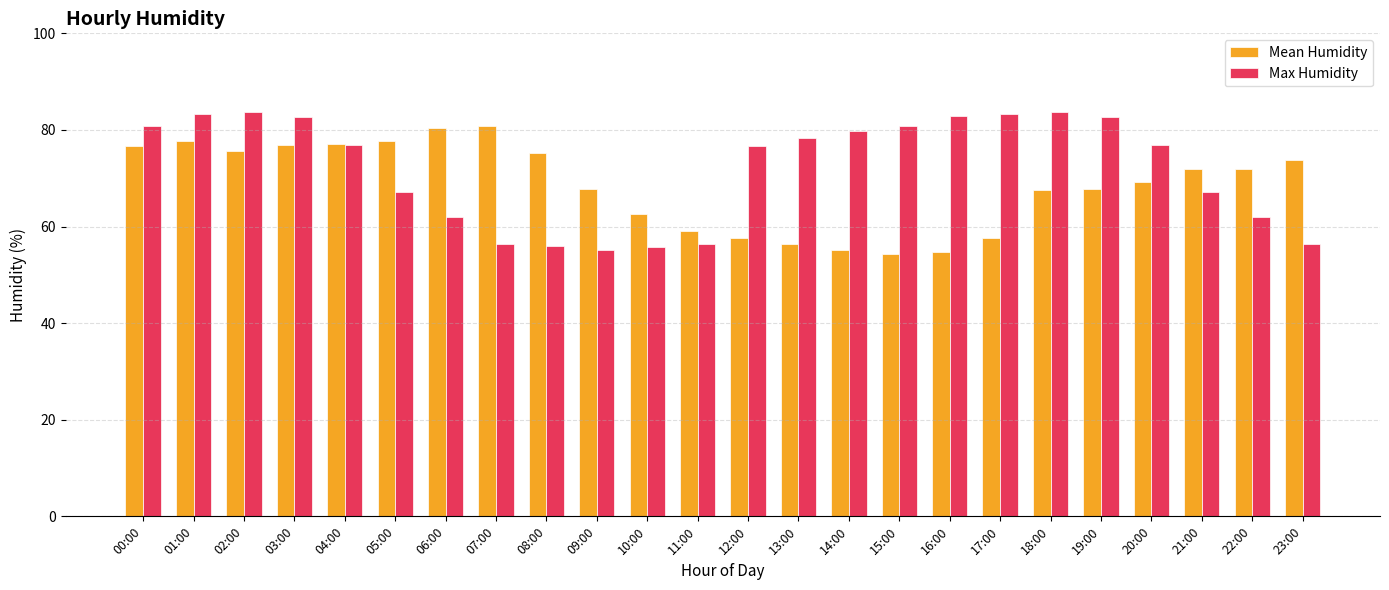

Are the bars horizontal?

No